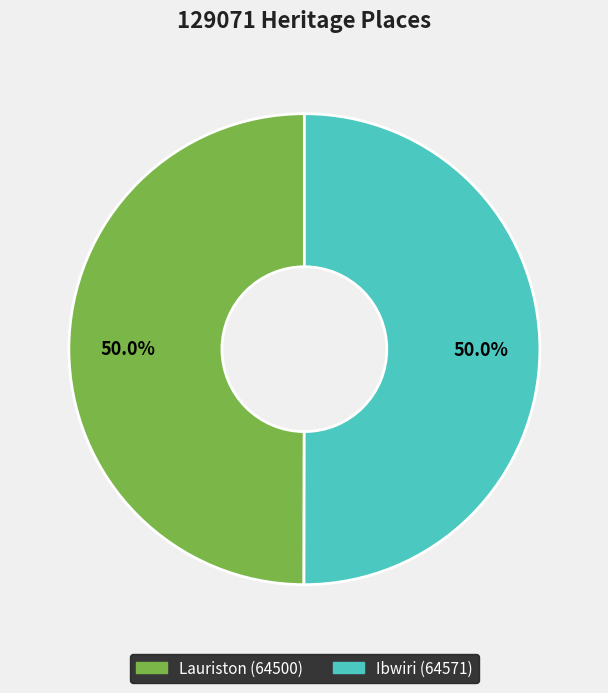

Approximately how many times larger is the value at Lauriston compared to Ibwiri?

1.0